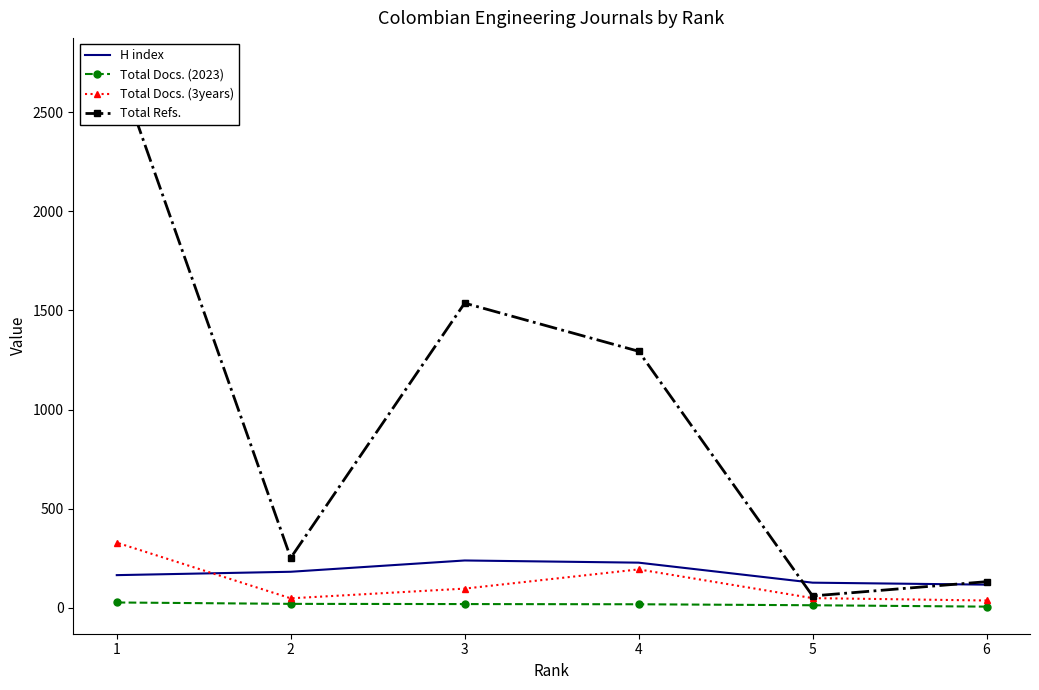

What is the sum of all Total Docs. (3years) values?

748